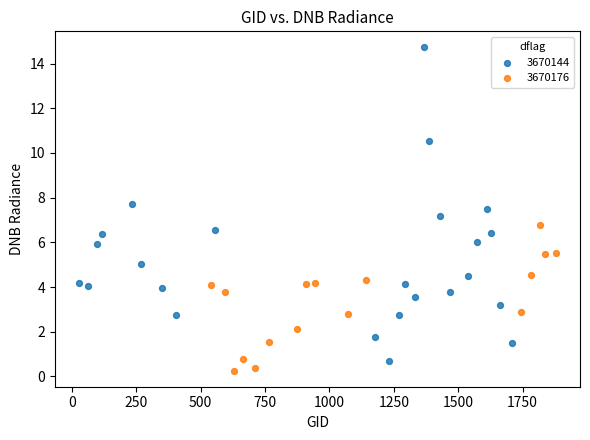

Which series has the largest Y range (max minus min)?

3670144